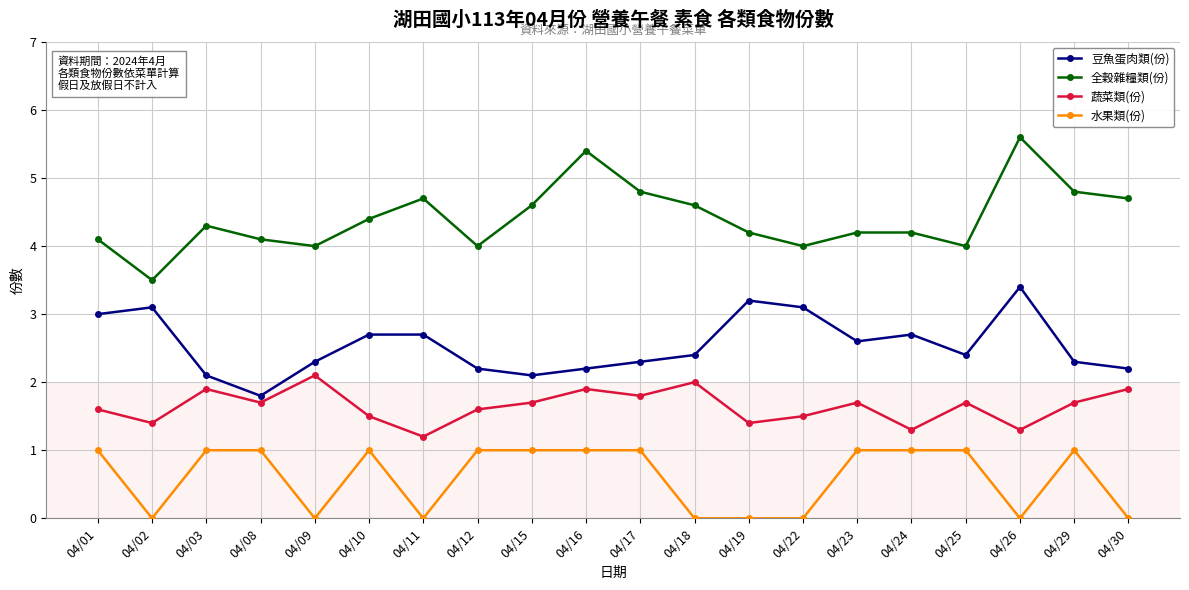

Reading left to right, what are all the values shown in this chart?

豆魚蛋肉類(份): 04/01=3.0	04/02=3.1	04/03=2.1	04/08=1.8	04/09=2.3	04/10=2.7	04/11=2.7	04/12=2.2	04/15=2.1	04/16=2.2	04/17=2.3	04/18=2.4	04/19=3.2	04/22=3.1	04/23=2.6	04/24=2.7	04/25=2.4	04/26=3.4	04/29=2.3	04/30=2.2
全穀雜糧類(份): 04/01=4.1	04/02=3.5	04/03=4.3	04/08=4.1	04/09=4.0	04/10=4.4	04/11=4.7	04/12=4.0	04/15=4.6	04/16=5.4	04/17=4.8	04/18=4.6	04/19=4.2	04/22=4.0	04/23=4.2	04/24=4.2	04/25=4.0	04/26=5.6	04/29=4.8	04/30=4.7
蔬菜類(份): 04/01=1.6	04/02=1.4	04/03=1.9	04/08=1.7	04/09=2.1	04/10=1.5	04/11=1.2	04/12=1.6	04/15=1.7	04/16=1.9	04/17=1.8	04/18=2.0	04/19=1.4	04/22=1.5	04/23=1.7	04/24=1.3	04/25=1.7	04/26=1.3	04/29=1.7	04/30=1.9
水果類(份): 04/01=1.0	04/02=0.0	04/03=1.0	04/08=1.0	04/09=0.0	04/10=1.0	04/11=0.0	04/12=1.0	04/15=1.0	04/16=1.0	04/17=1.0	04/18=0.0	04/19=0.0	04/22=0.0	04/23=1.0	04/24=1.0	04/25=1.0	04/26=0.0	04/29=1.0	04/30=0.0